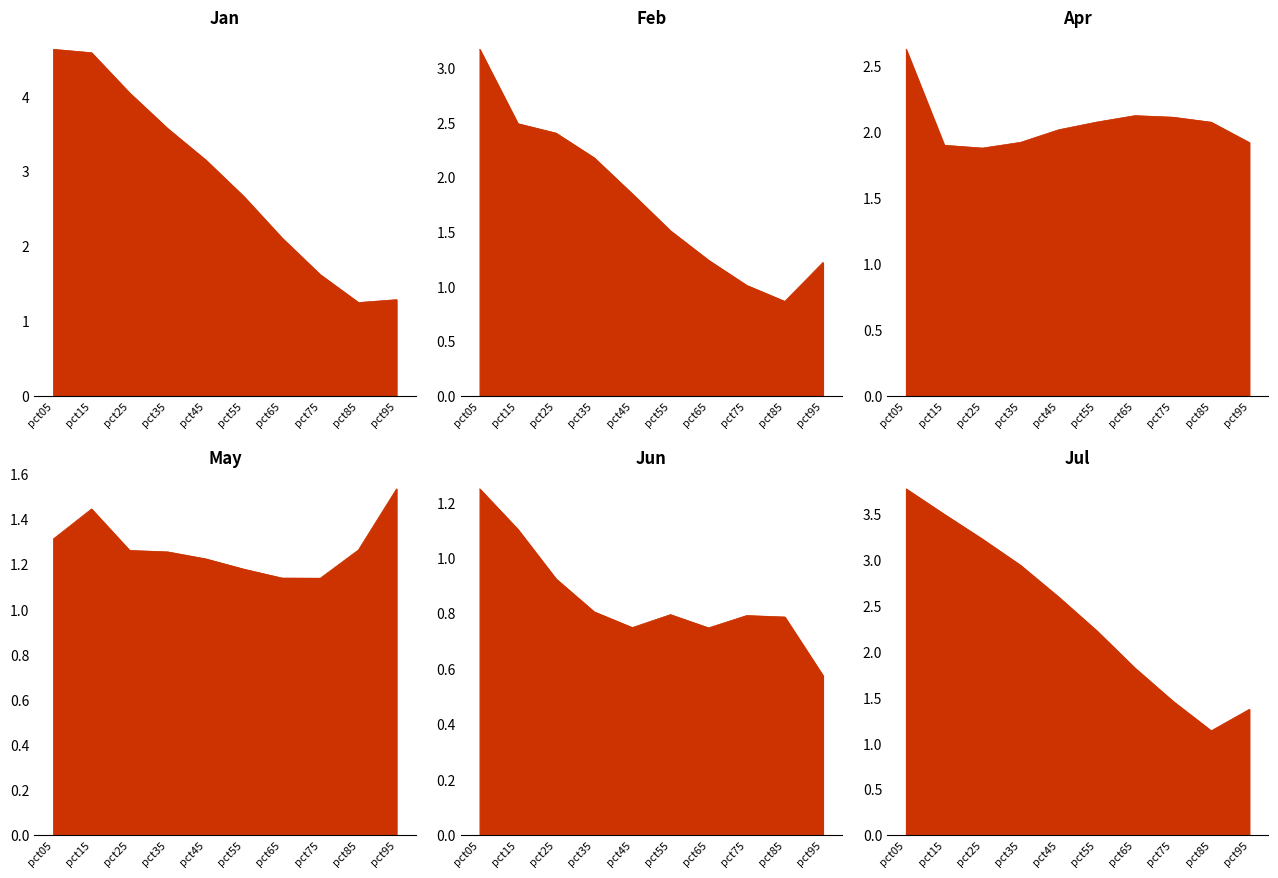

What is the spread (max minus min) of values at pct65?

1.4